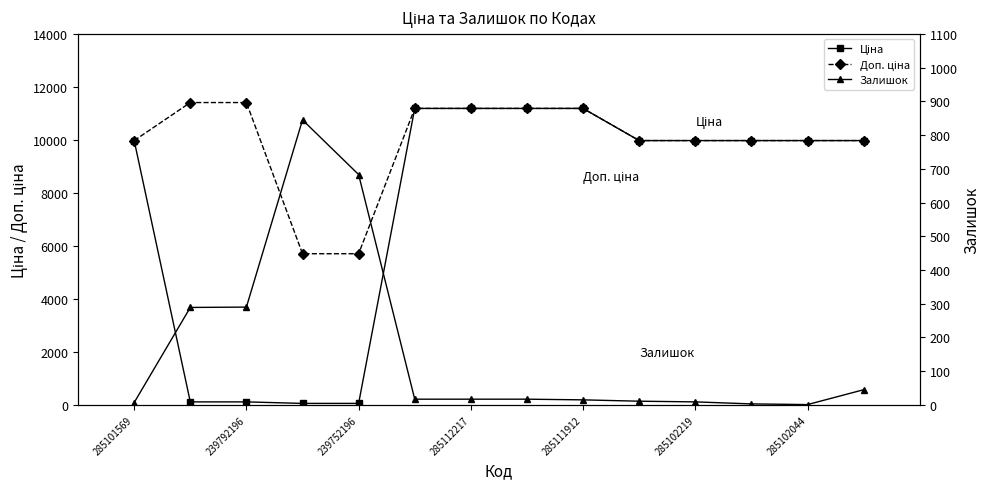

True or false: Ціна and Доп. ціна intersect in this chart.

False